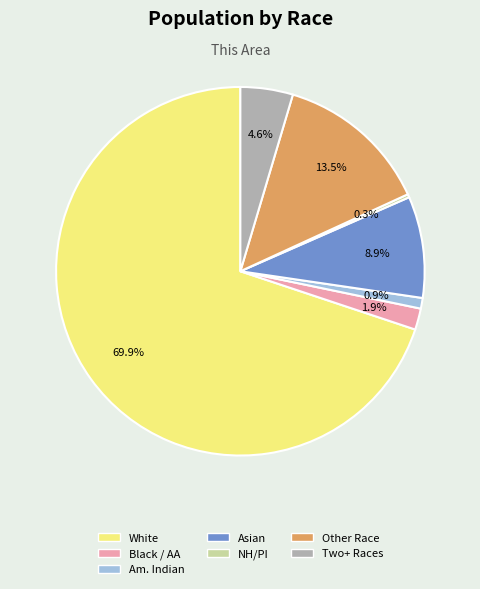

Does any single category account for the majority?

Yes